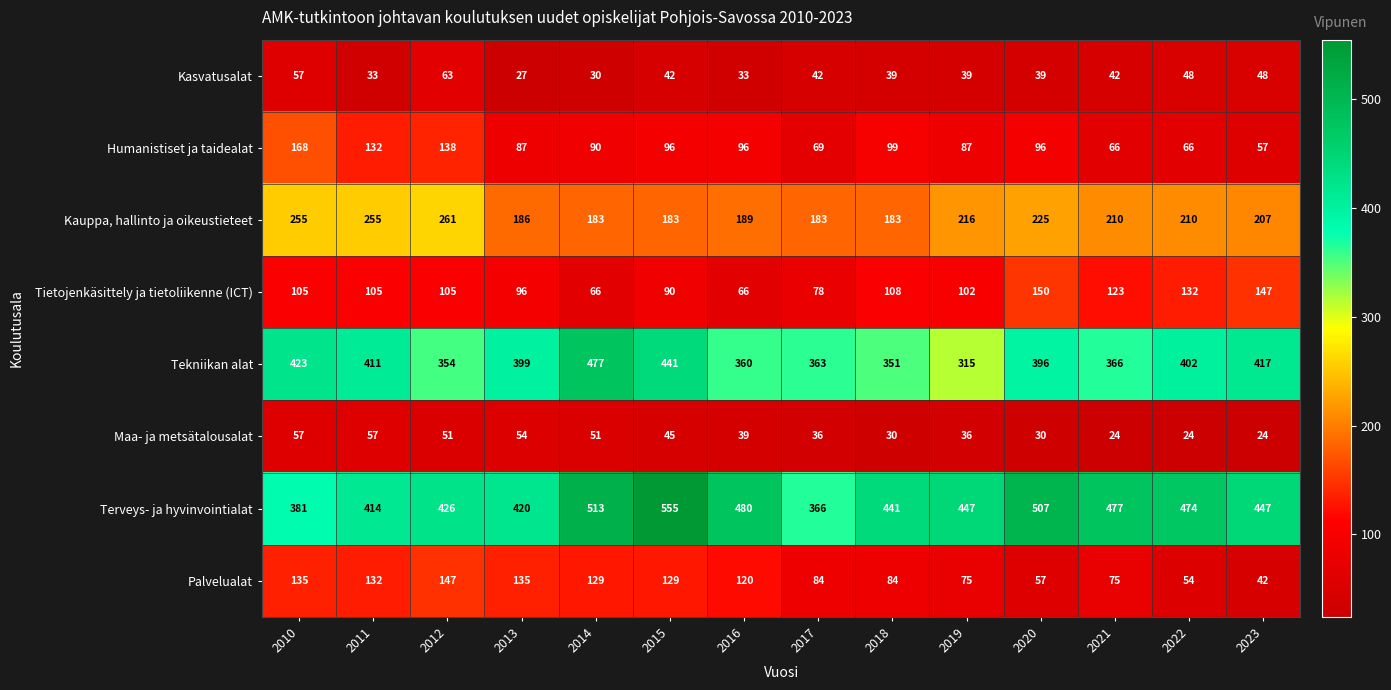

Is the value of Tekniikan alat at 2023 greater than the value of Tietojenkäsittely ja tietoliikenne (ICT) at 2018?

Yes